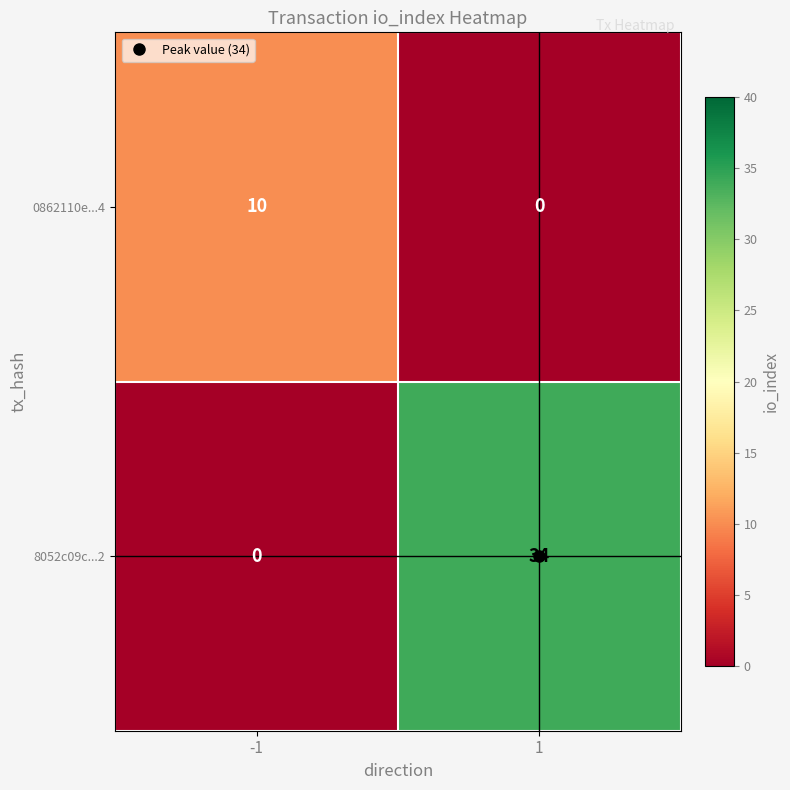

Which series changed the most between -1 and 1?

8052c09c...2